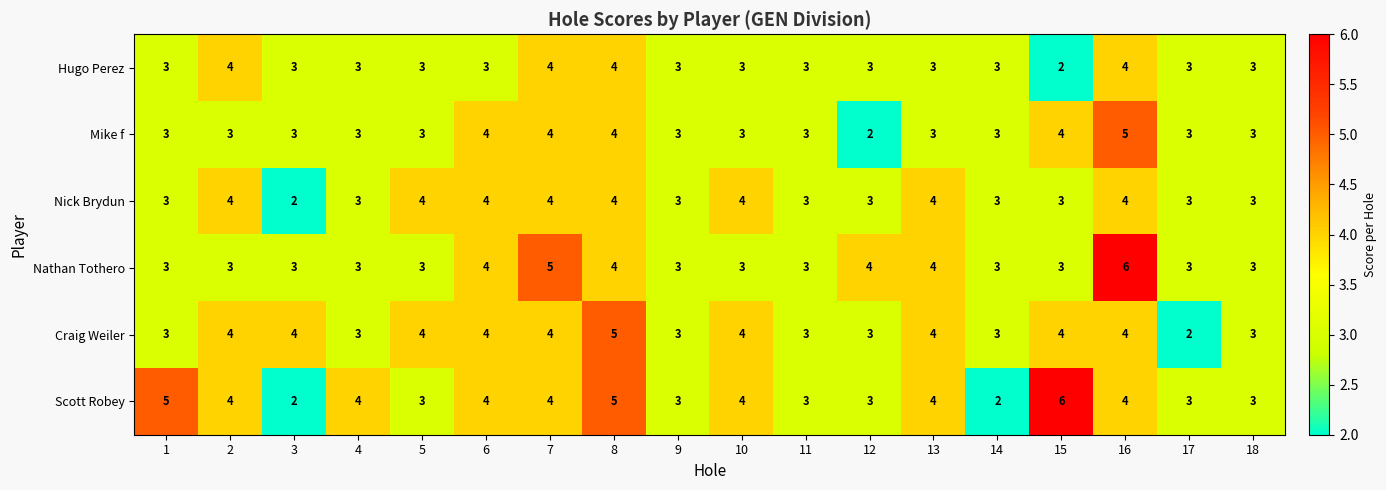

What value does the Craig Weiler series have at 6?

4